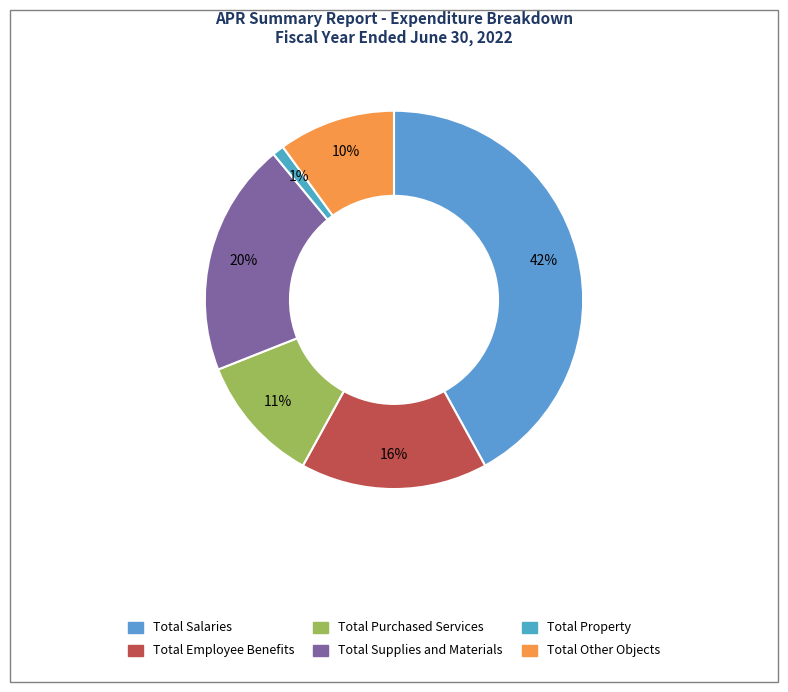

Count the number of slices in the pie.

6